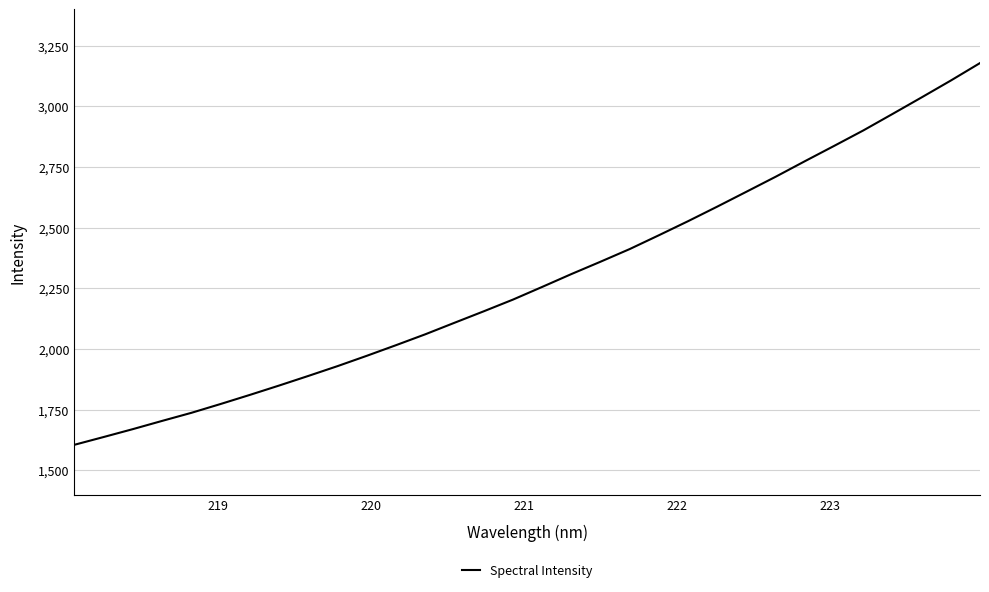

What is the maximum value shown in the chart?

3178.0